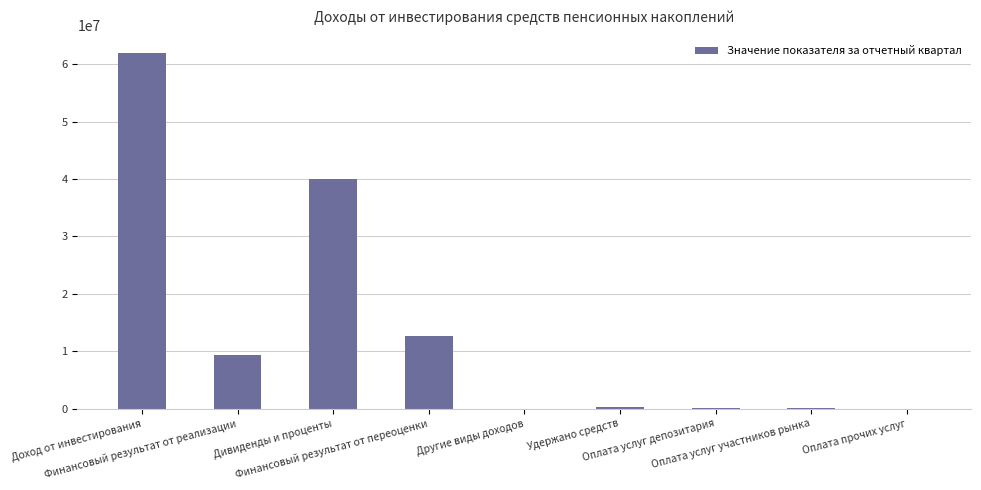

What is the greatest value displayed?

61935698.9